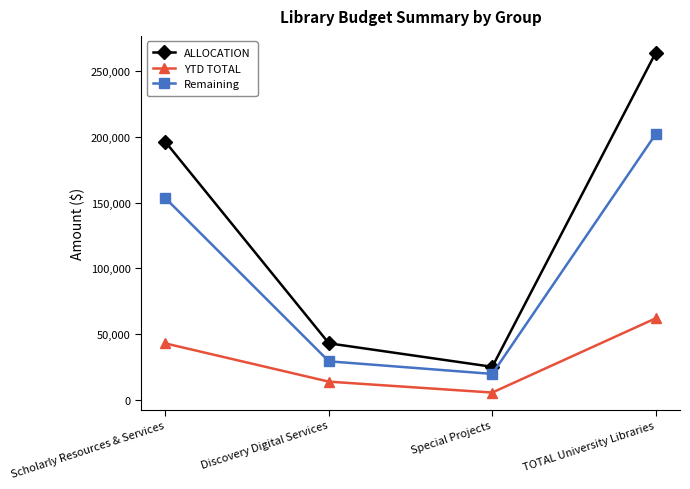

What position from the right is Discovery Digital Services?

3